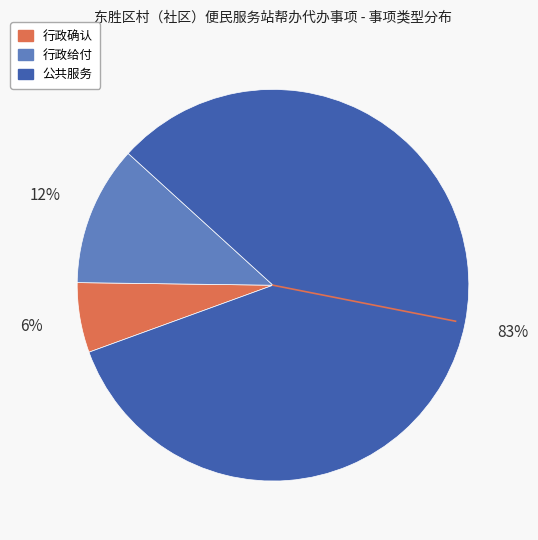

Do 公共服务 and 行政给付 together represent more than half of the pie?

Yes